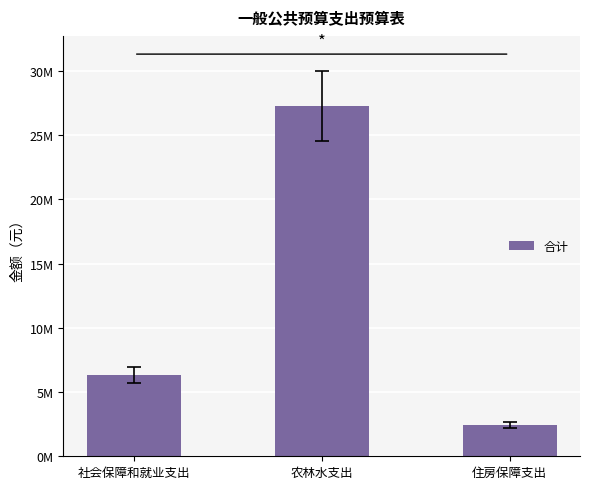

What is the change in value from 农林水支出 to 住房保障支出?

-24831950.0